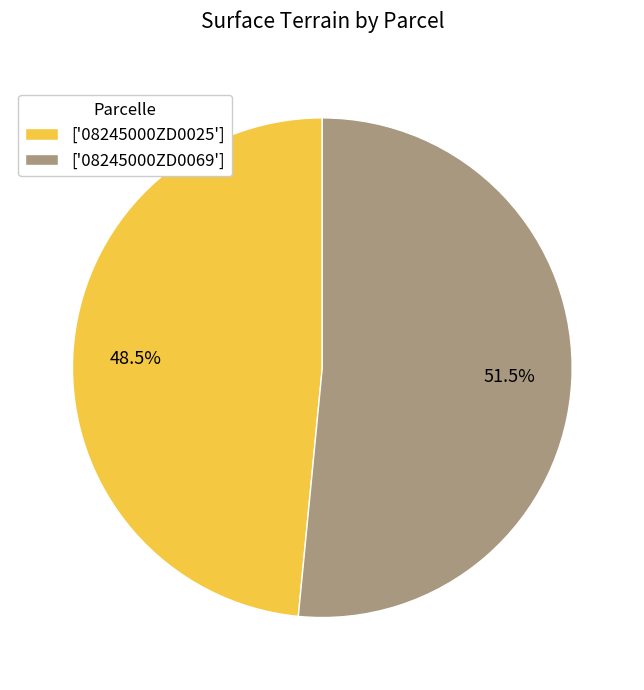

Does ['08245000ZD0069'] account for over 50% of the chart?

Yes